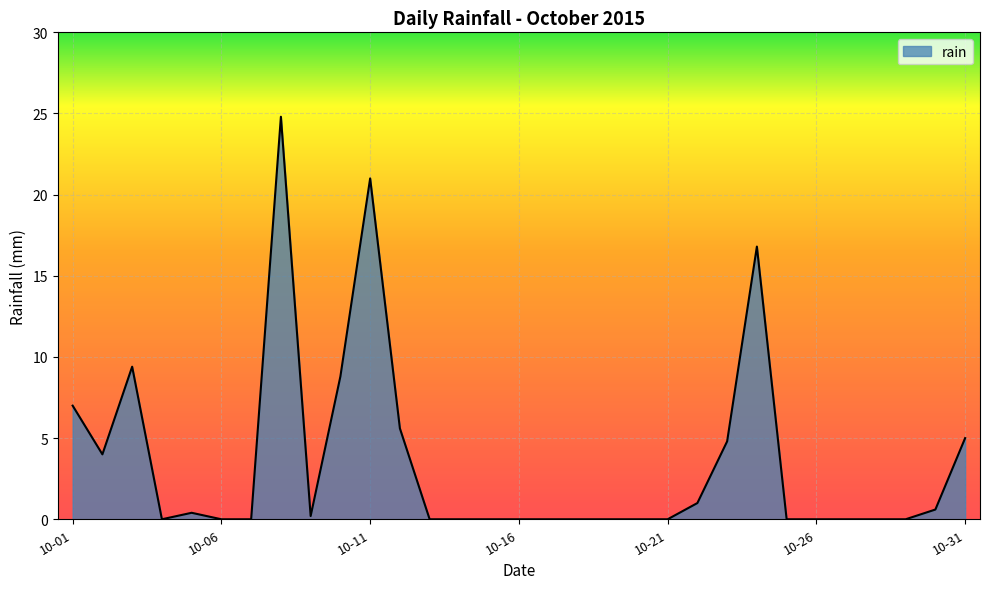

What is the difference between the maximum and minimum values?

24.8